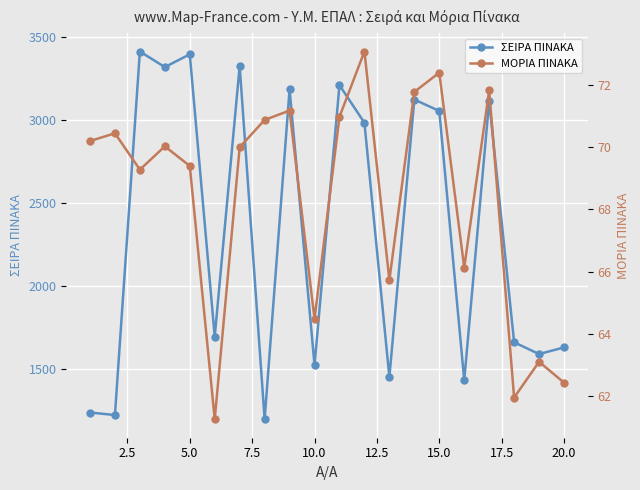

True or false: ΣΕΙΡΑ ΠΙΝΑΚΑ has more than 1 interior local peaks.

True